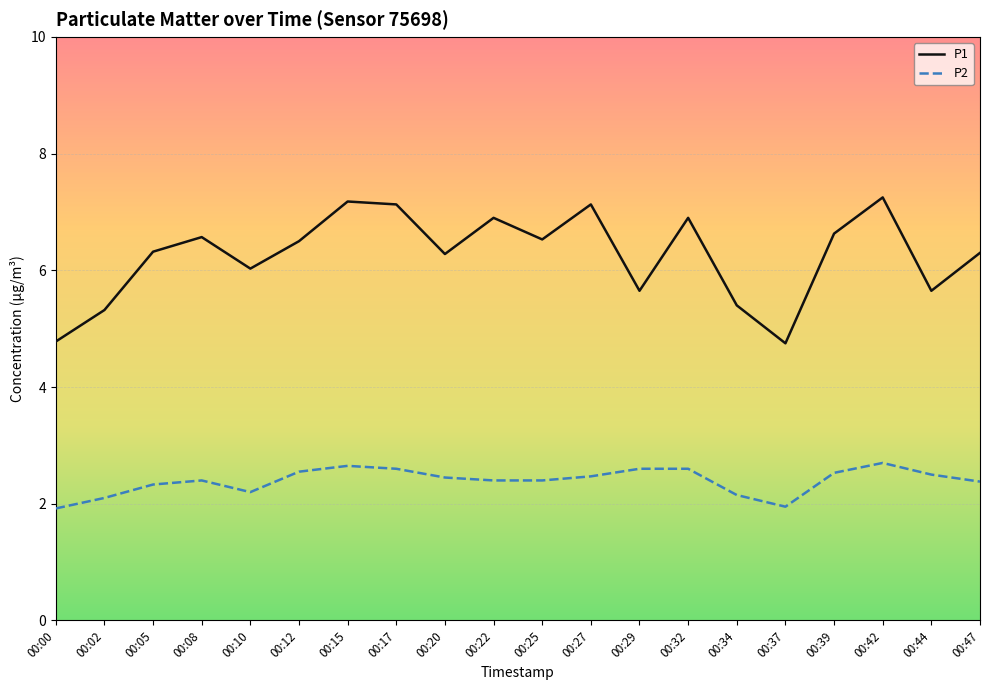

At which category does P2 reach its first local valley?

00:10